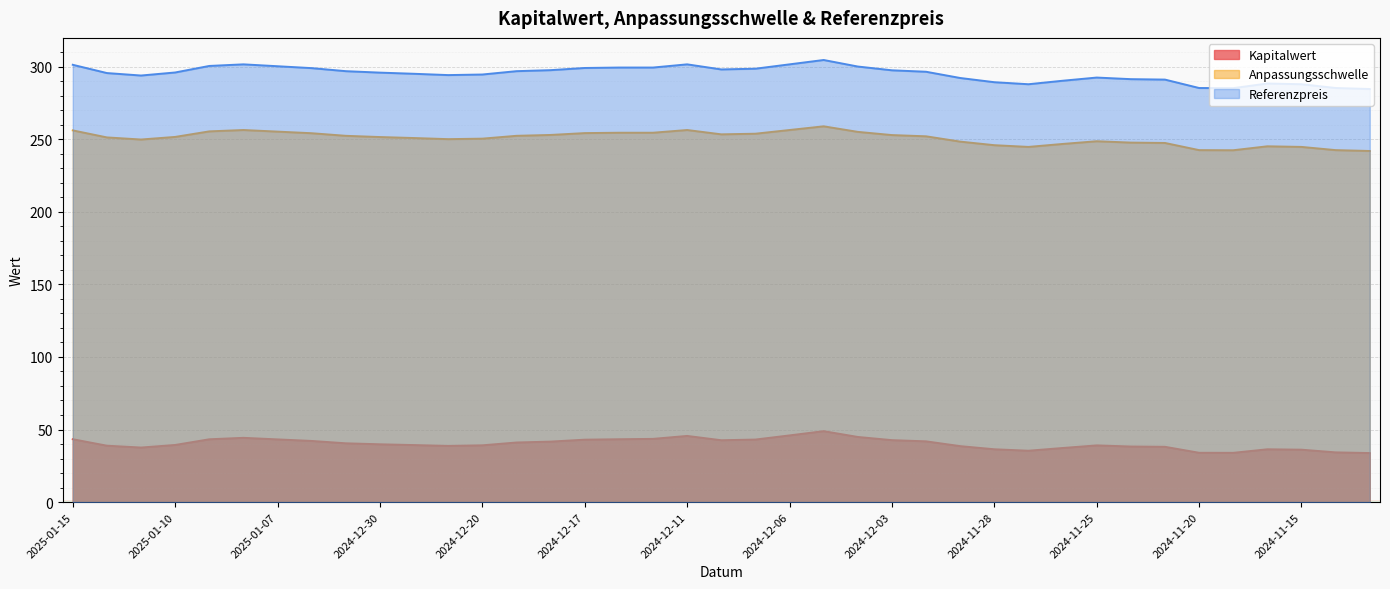

The value of Anpassungsschwelle at 2025-01-14 is 81.9. True or false?

False